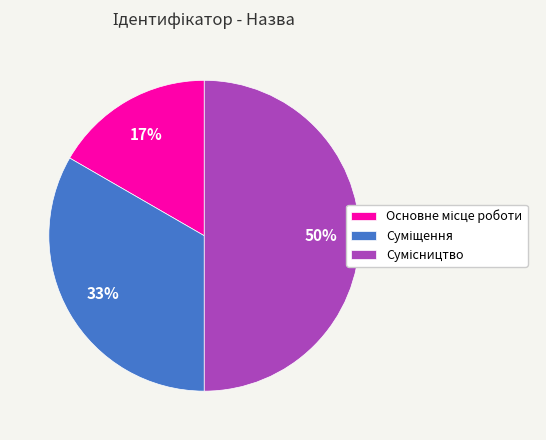

To the nearest percent, what is the average slice percentage?

33%